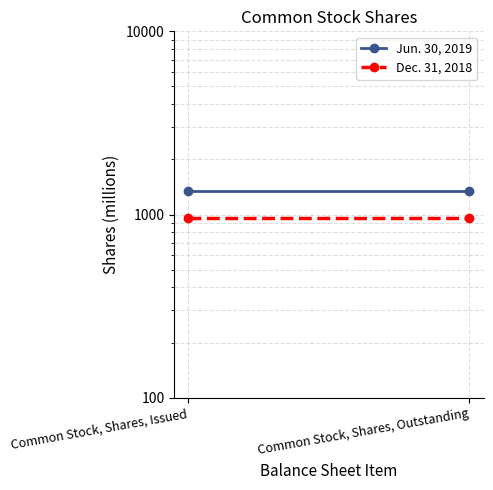

Between Common Stock, Shares, Issued and Common Stock, Shares, Outstanding, which is larger?

Common Stock, Shares, Issued